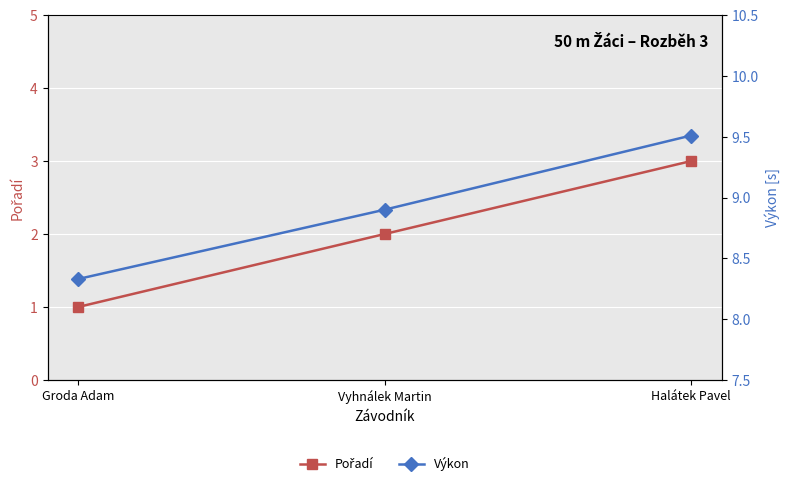

Rank the series at Vyhnálek Martin from highest to lowest value.

Výkon, Pořadí